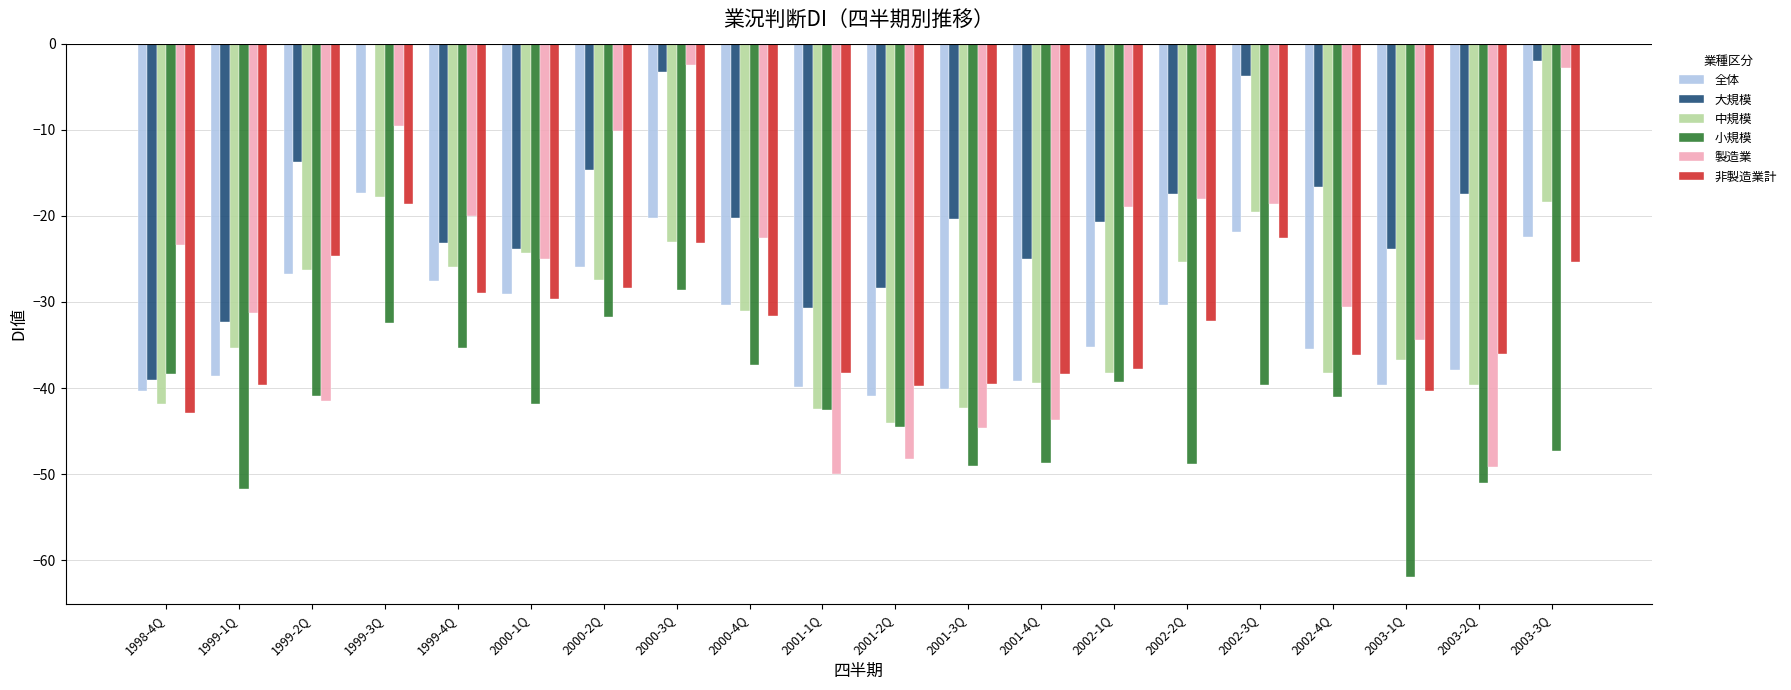

How many groups of bars are there?

20